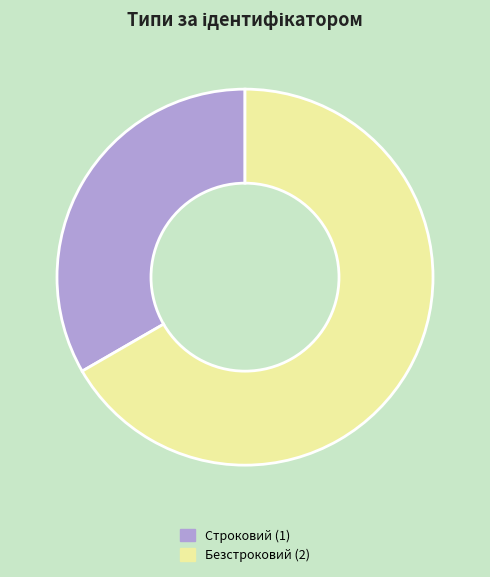

Which slice is the smallest?

Строковий